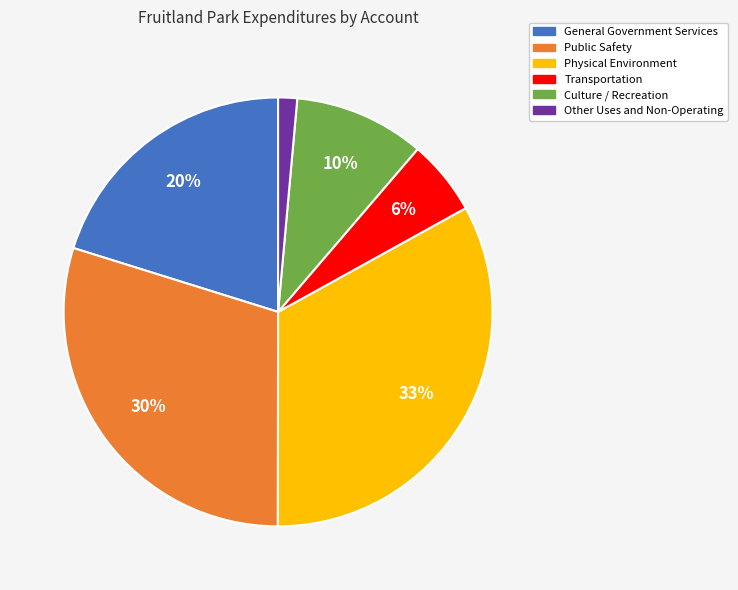

To the nearest percent, what is the combined percentage of General Government Services and Culture / Recreation?

30%